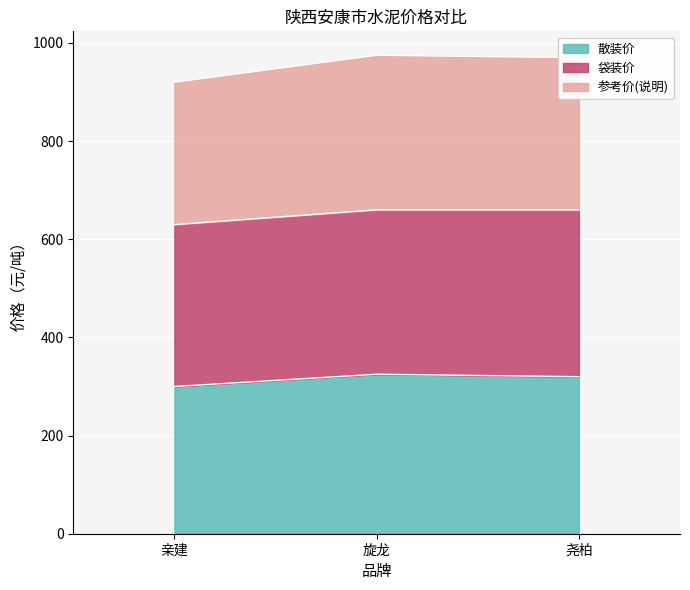

What is the lowest value of the 散装价 series?

300